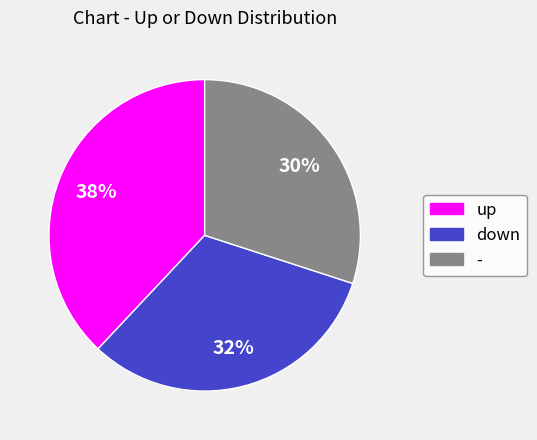

Combined, do up and down account for over 50%?

Yes